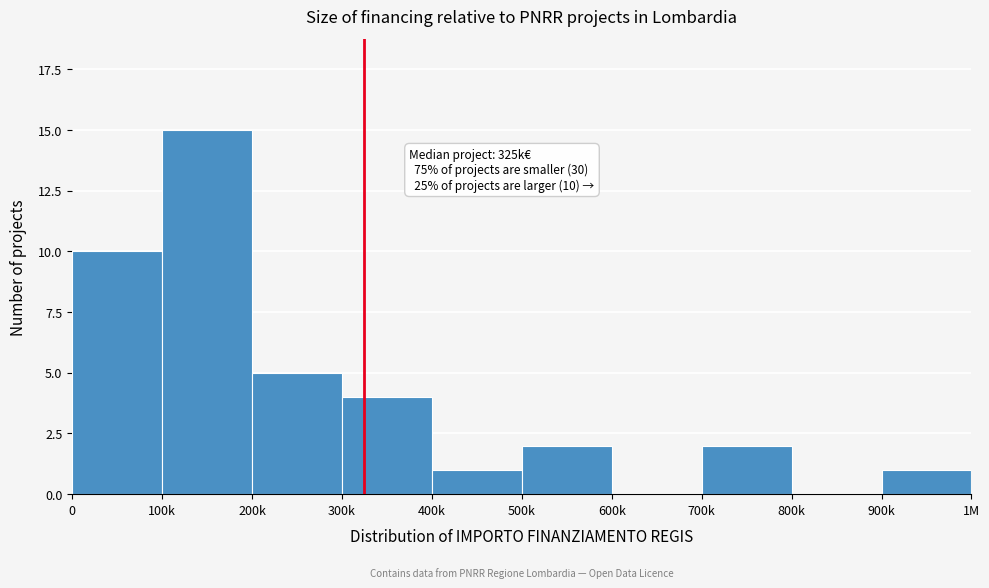

Reading left to right, transcribe all the data shown in this chart.

0=10	100k=15	200k=5	300k=4	400k=1	500k=2	600k=0	700k=2	800k=0	900k=1